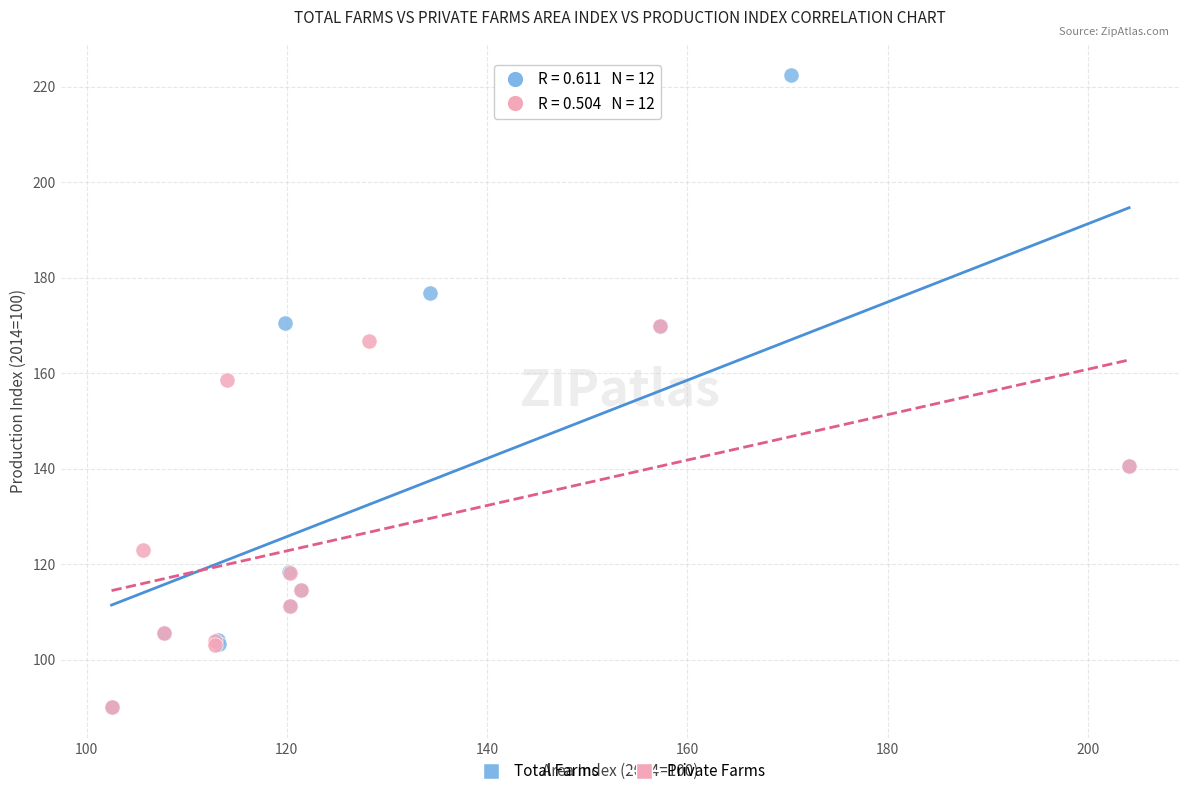

Which series has the largest Y range (max minus min)?

Total Farms